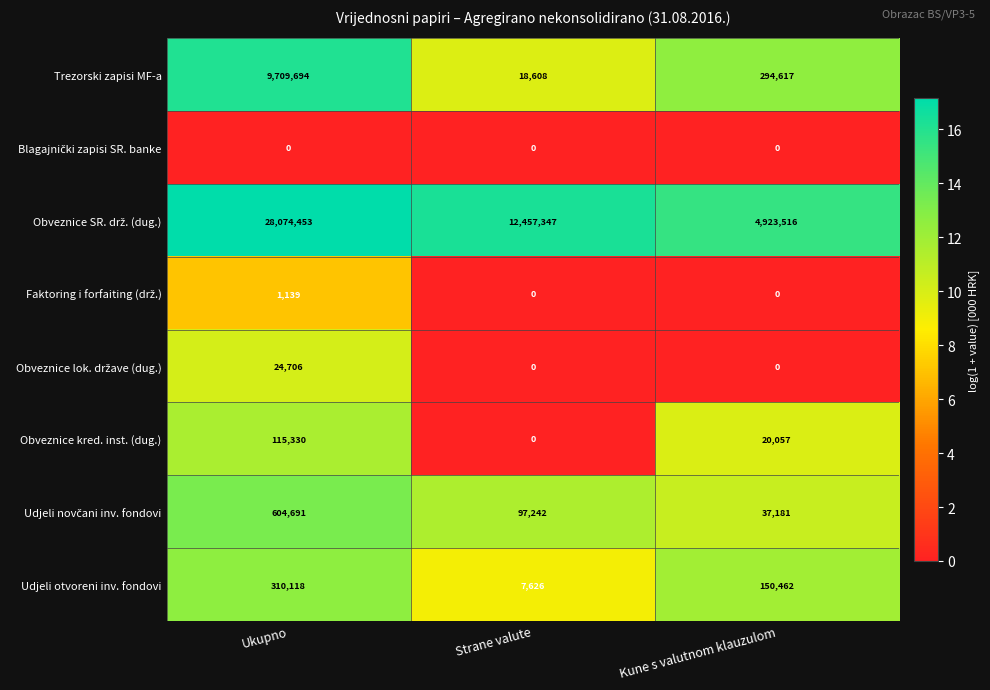

List the labels in order of Obveznice kred. inst. (dug.) value, largest first.

Ukupno, Kune s valutnom klauzulom, Strane valute